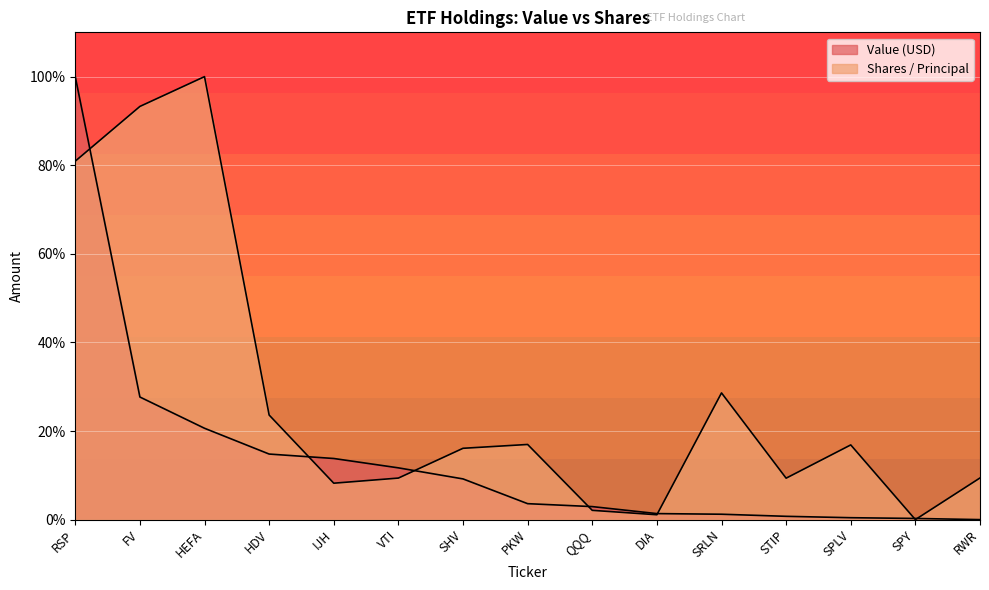

Reading left to right, extract all data points from this chart.

Value (USD): 100.0	27.7	20.6	14.8	13.8	11.7	9.2	3.6	2.9	1.4	1.2	0.7	0.4	0.3	0.0
Shares / Principal: 80.9	93.3	100.0	23.6	8.2	9.4	16.1	17.0	2.1	1.1	28.6	9.4	16.9	0.0	9.4